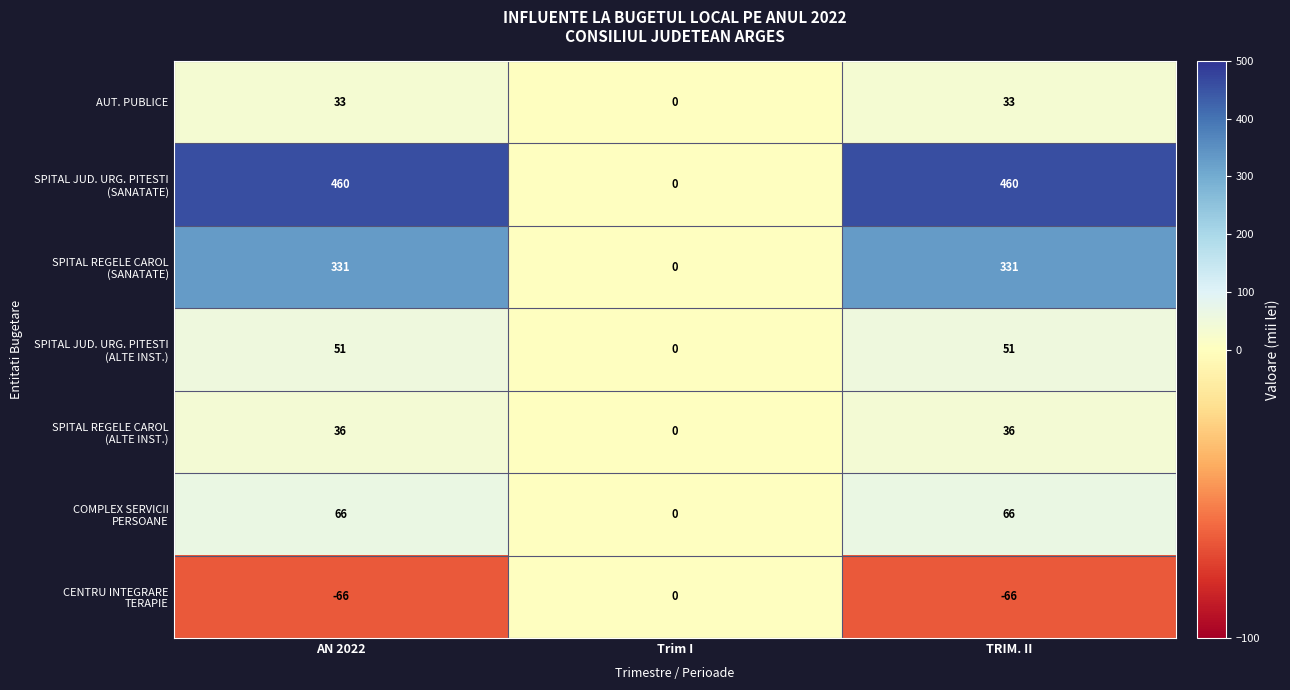

What is the maximum value shown in the chart?

460